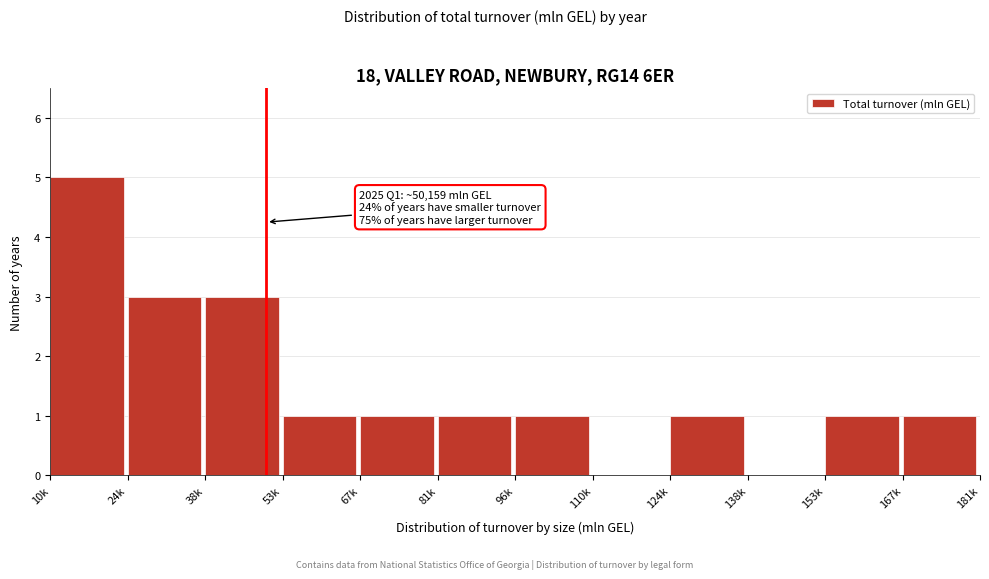

Reading left to right, what are all the values shown in this chart?

10k=5	24k=3	38k=3	53k=1	67k=1	81k=1	96k=1	110k=0	124k=1	138k=0	153k=1	167k=1